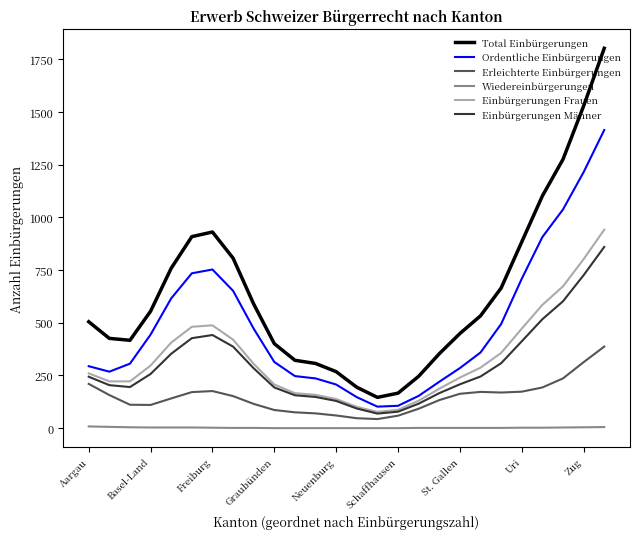

What are all the series names shown in the legend?

Total Einbürgerungen, Ordentliche Einbürgerungen, Erleichterte Einbürgerungen, Wiedereinbürgerungen, Einbürgerungen Frauen, Einbürgerungen Männer